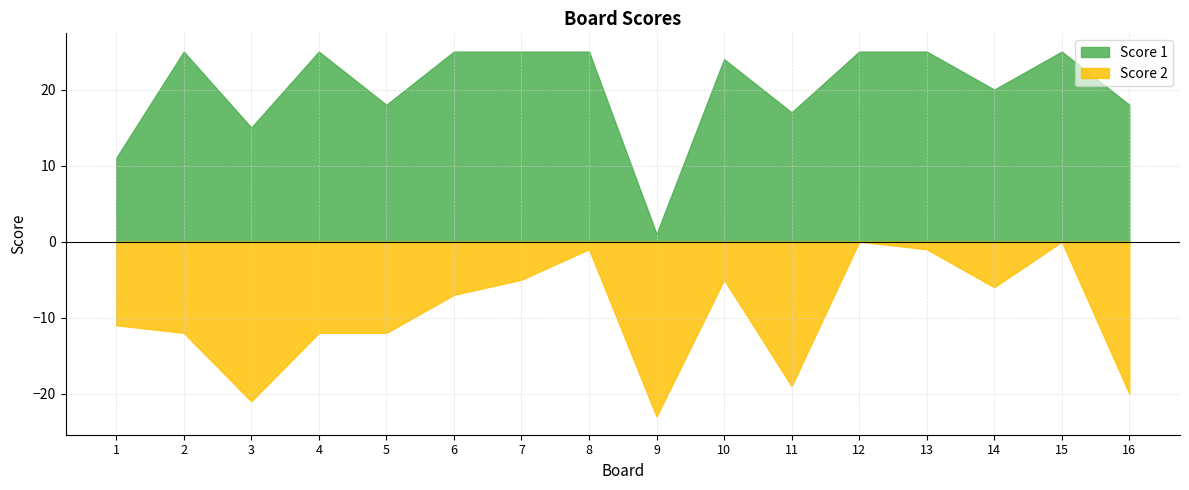

At 12, list the series in order from largest to smallest.

Score 1, Score 2